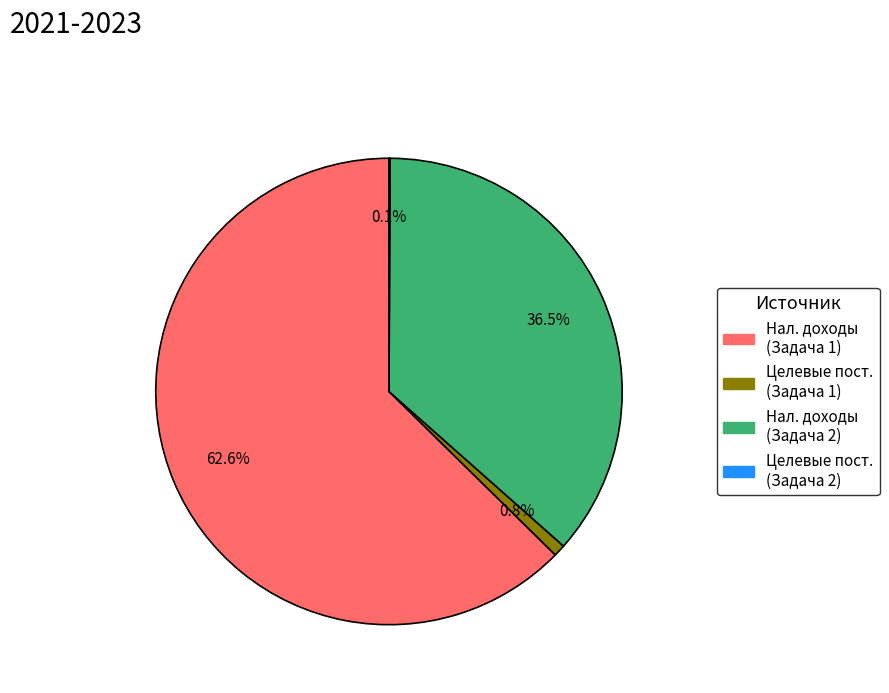

Approximately how many times larger is the value at Нал. доходы (Задача 1) compared to Нал. доходы (Задача 2)?

1.7